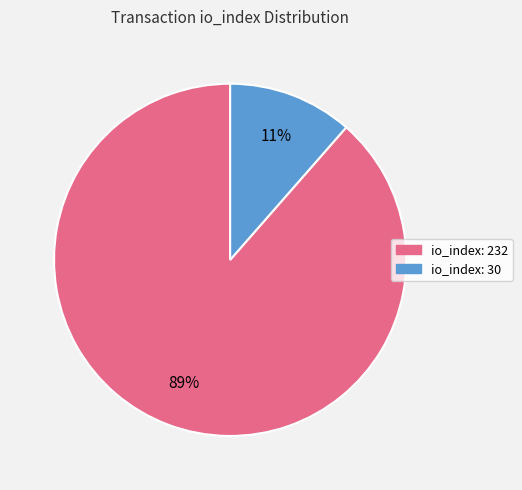

Do io_index: 232 and io_index: 30 together represent more than half of the pie?

Yes